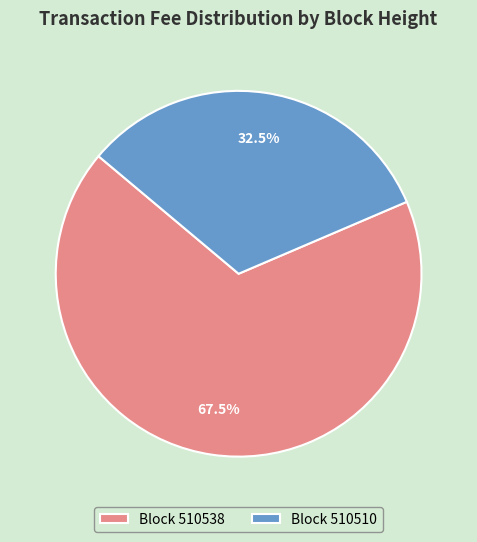

What is the total percentage of Block 510538 and Block 510510?

100.0%